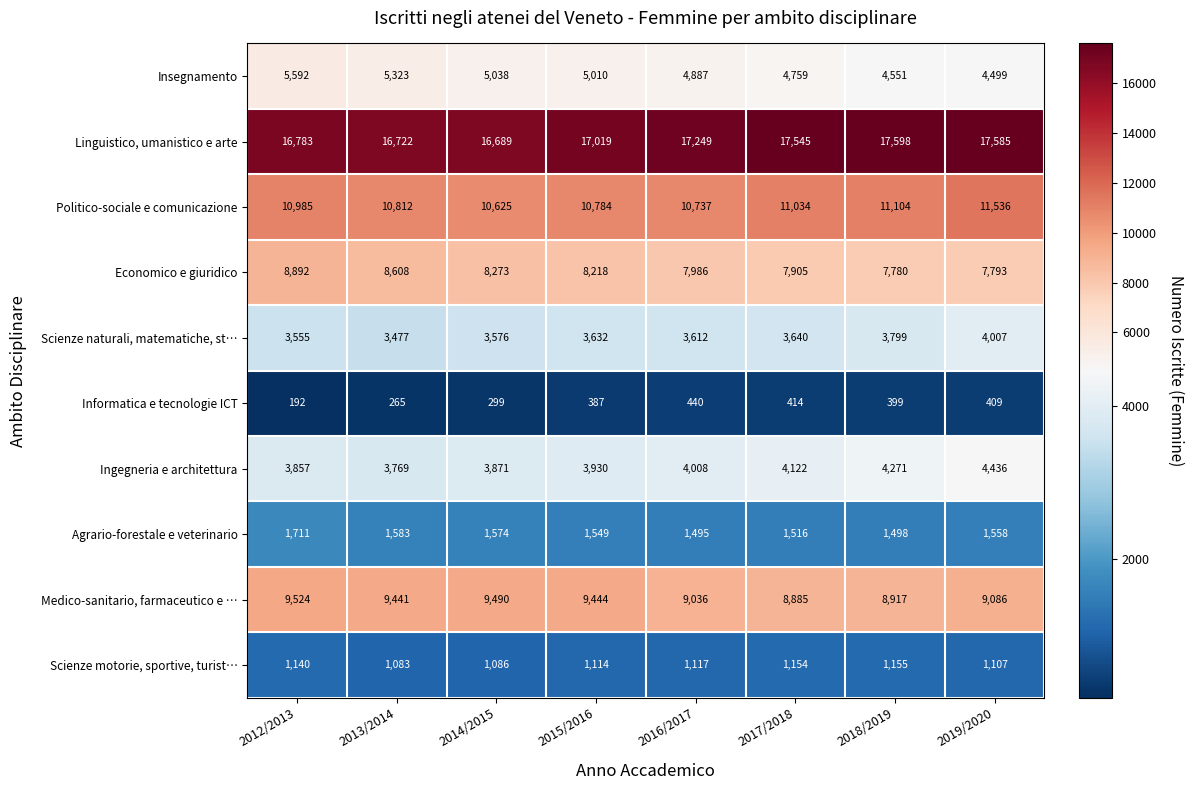

At how many categories does at least one series exceed 4561?

8